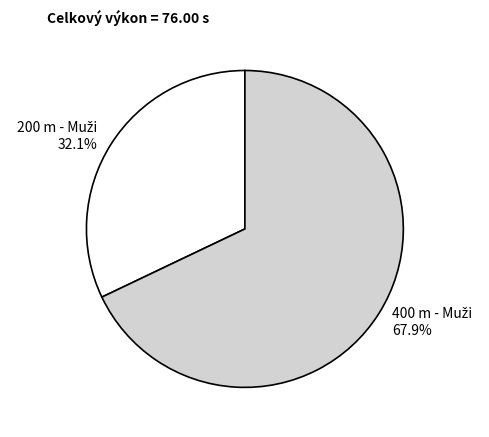

Is there any slice that represents more than half of the pie?

Yes